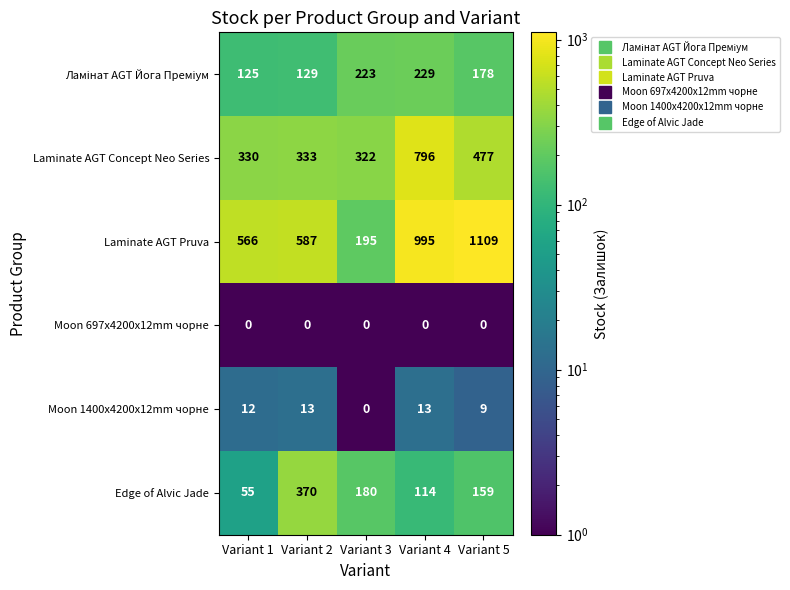

How many series are shown in this chart?

6